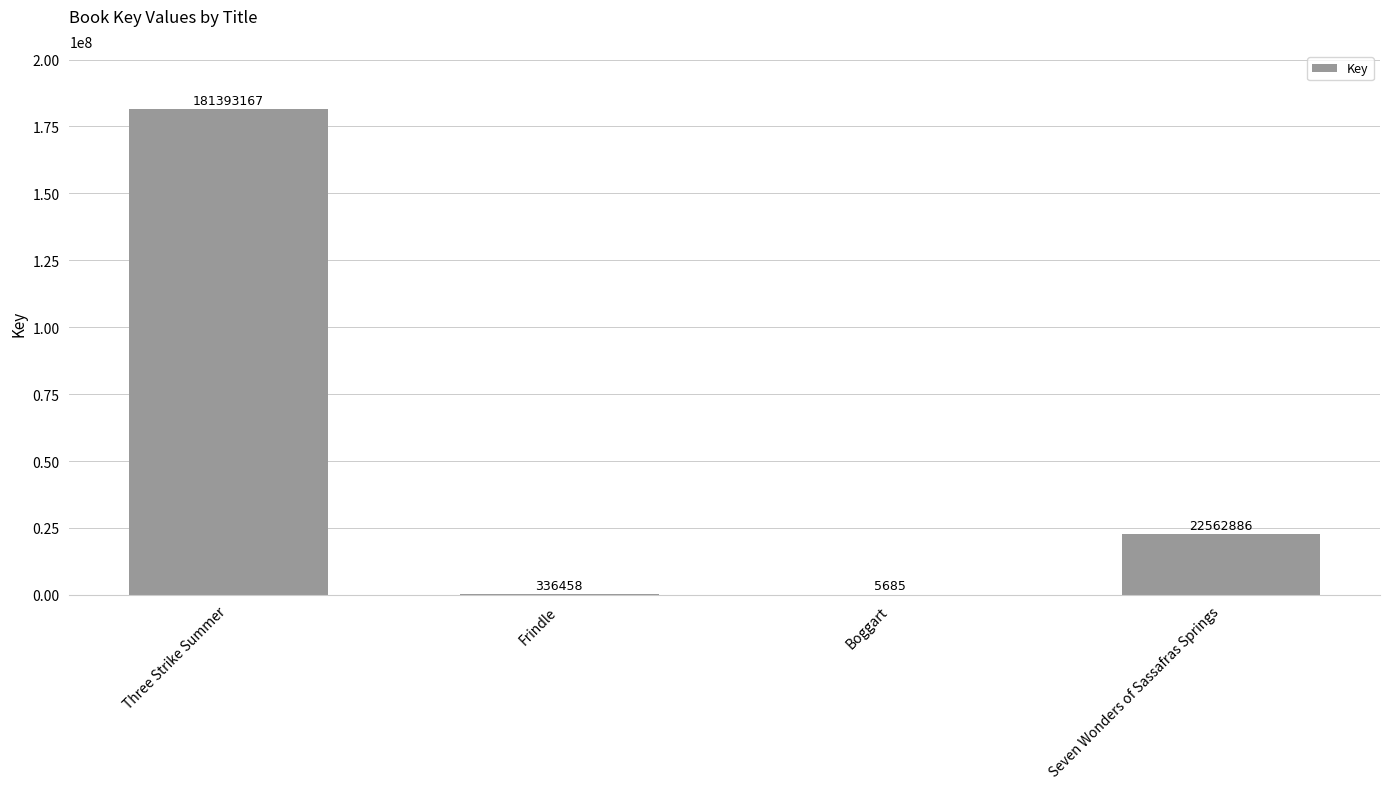

Between Seven Wonders of Sassafras Springs and Boggart, which is larger?

Seven Wonders of Sassafras Springs